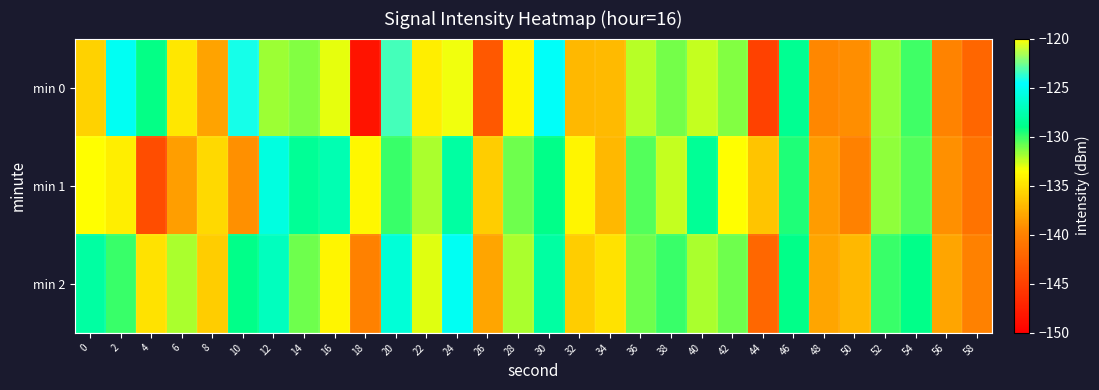

At which category does the chart reach its peak across all series?

24